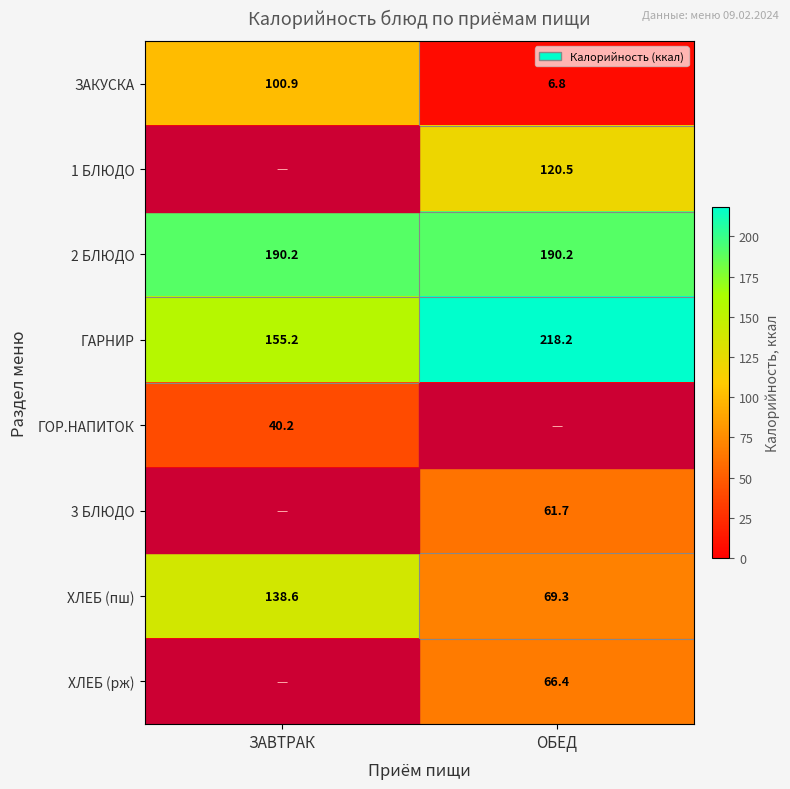

Is it true that ХЛЕБ (пш) equals 138.6 at ЗАВТРАК?

True